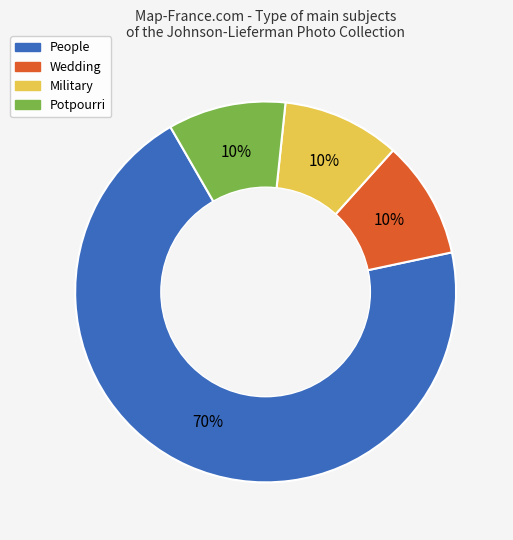

To the nearest percent, what is the difference between the largest and smallest slice percentages?

60%